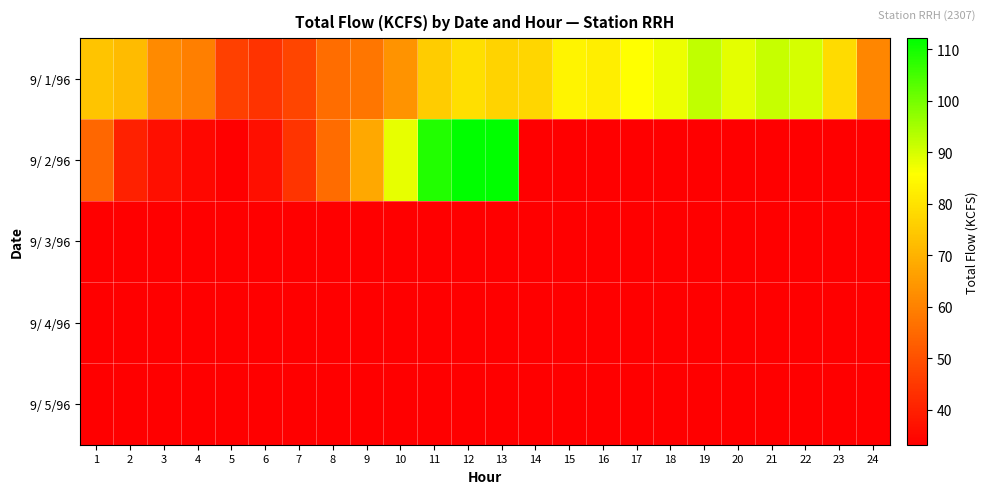

Reading right to left, extract all data points from this chart.

9/ 1/96: 24=61.0	23=78.4	22=90.1	21=91.8	20=88.5	19=92.4	18=87.8	17=85.7	16=82.5	15=83.8	14=77.6	13=77.0	12=79.4	11=75.3	10=63.6	9=57.7	8=55.9	7=47.6	6=43.7	5=46.6	4=59.5	3=61.6	2=71.8	1=73.9
9/ 2/96: 24=0.0	23=0.0	22=0.0	21=0.0	20=0.0	19=0.0	18=0.0	17=0.0	16=0.0	15=0.0	14=0.0	13=112.1	12=112.2	11=108.6	10=88.3	9=68.0	8=55.7	7=44.3	6=36.4	5=33.2	4=35.0	3=36.3	2=40.1	1=54.7
9/ 3/96: 24=0.0	23=0.0	22=0.0	21=0.0	20=0.0	19=0.0	18=0.0	17=0.0	16=0.0	15=0.0	14=0.0	13=0.0	12=0.0	11=0.0	10=0.0	9=0.0	8=0.0	7=0.0	6=0.0	5=0.0	4=0.0	3=0.0	2=0.0	1=0.0
9/ 4/96: 24=0.0	23=0.0	22=0.0	21=0.0	20=0.0	19=0.0	18=0.0	17=0.0	16=0.0	15=0.0	14=0.0	13=0.0	12=0.0	11=0.0	10=0.0	9=0.0	8=0.0	7=0.0	6=0.0	5=0.0	4=0.0	3=0.0	2=0.0	1=0.0
9/ 5/96: 24=0.0	23=0.0	22=0.0	21=0.0	20=0.0	19=0.0	18=0.0	17=0.0	16=0.0	15=0.0	14=0.0	13=0.0	12=0.0	11=0.0	10=0.0	9=0.0	8=0.0	7=0.0	6=0.0	5=0.0	4=0.0	3=0.0	2=0.0	1=0.0